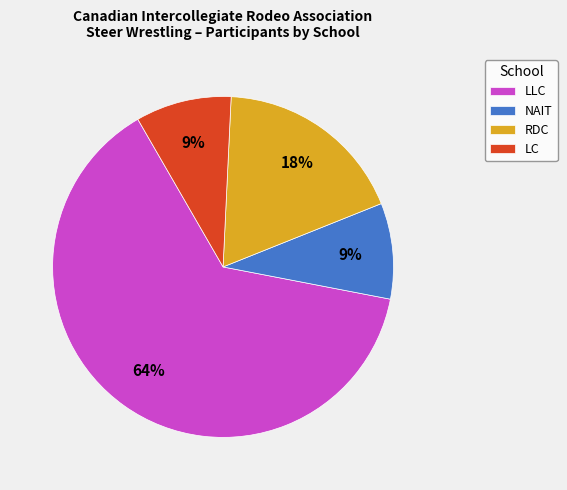

True or false: NAIT accounts for 15% of the total.

False